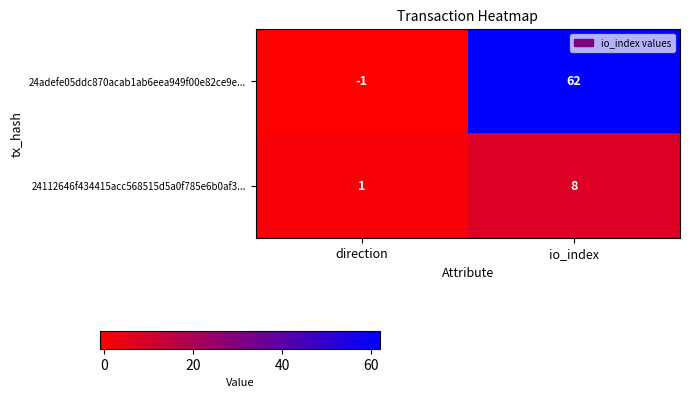

Where is 24adefe05ddc870acab1ab6eea949f00e82ce9e... nearest to the value 30?

direction